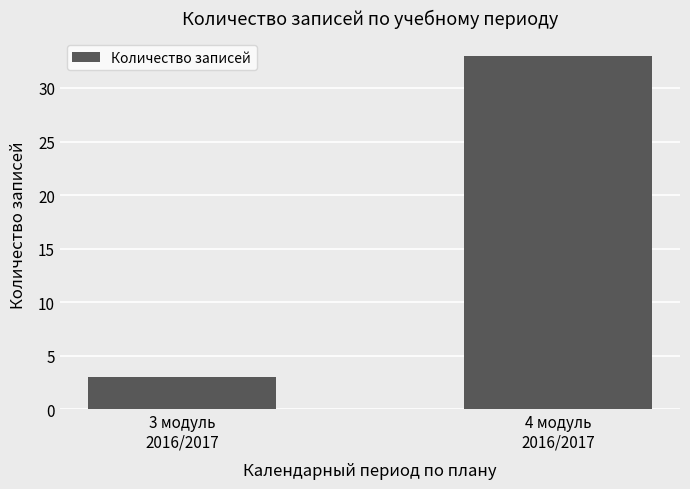

What position from the left is 3 модуль
2016/2017?

1